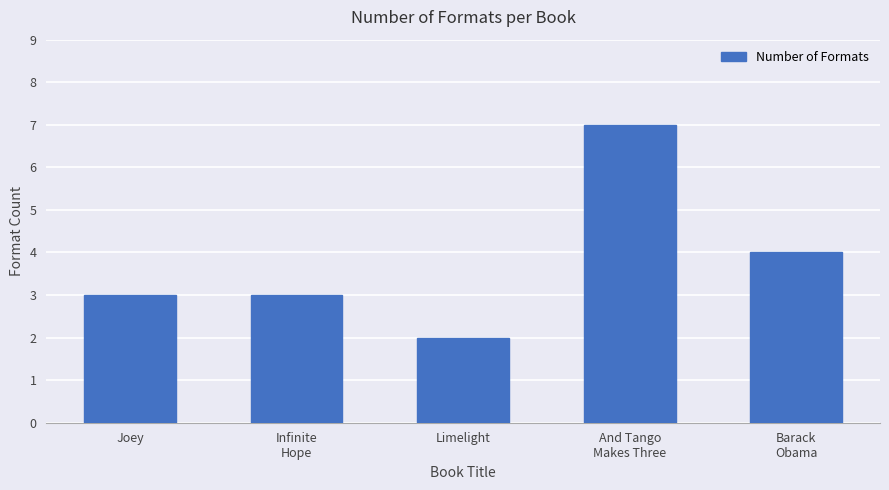

Count the values in the range 3 to 4.

3